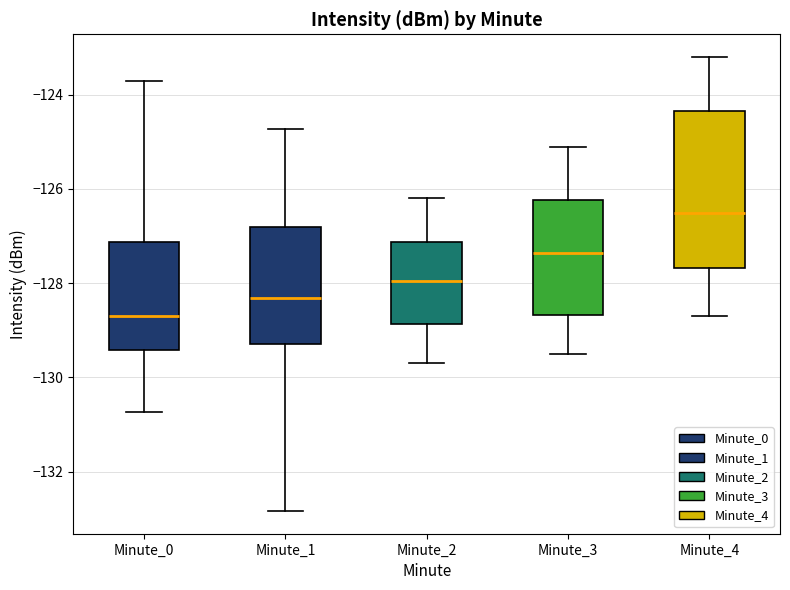

Reading left to right, transcribe this box plot: for each box, give where its median line is, the range the box spans, and where its two whiskers end, as read against the y-axis. The values are not printed on the chart, so give them approximately, as read against the axis.

Minute_0: median -128.6, box -129.4 to -127.2, whiskers -130.8 to -123.8
Minute_1: median -128.4, box -129.2 to -126.8, whiskers -132.8 to -124.8
Minute_2: median -128.0, box -128.8 to -127.2, whiskers -129.6 to -126.2
Minute_3: median -127.4, box -128.6 to -126.2, whiskers -129.4 to -125.0
Minute_4: median -126.4, box -127.6 to -124.4, whiskers -128.6 to -123.2